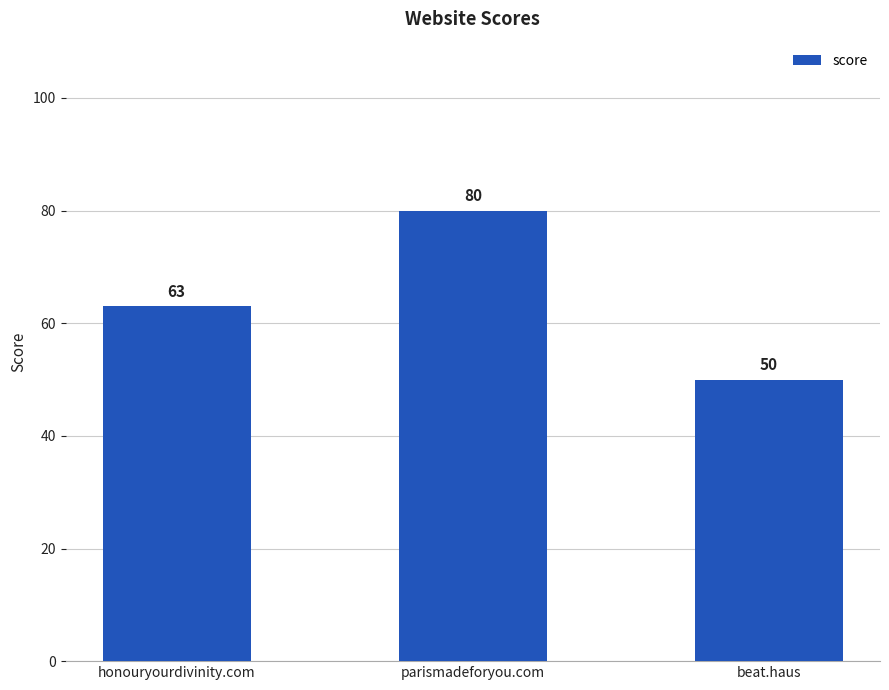

How many distinct data groups are displayed?

1